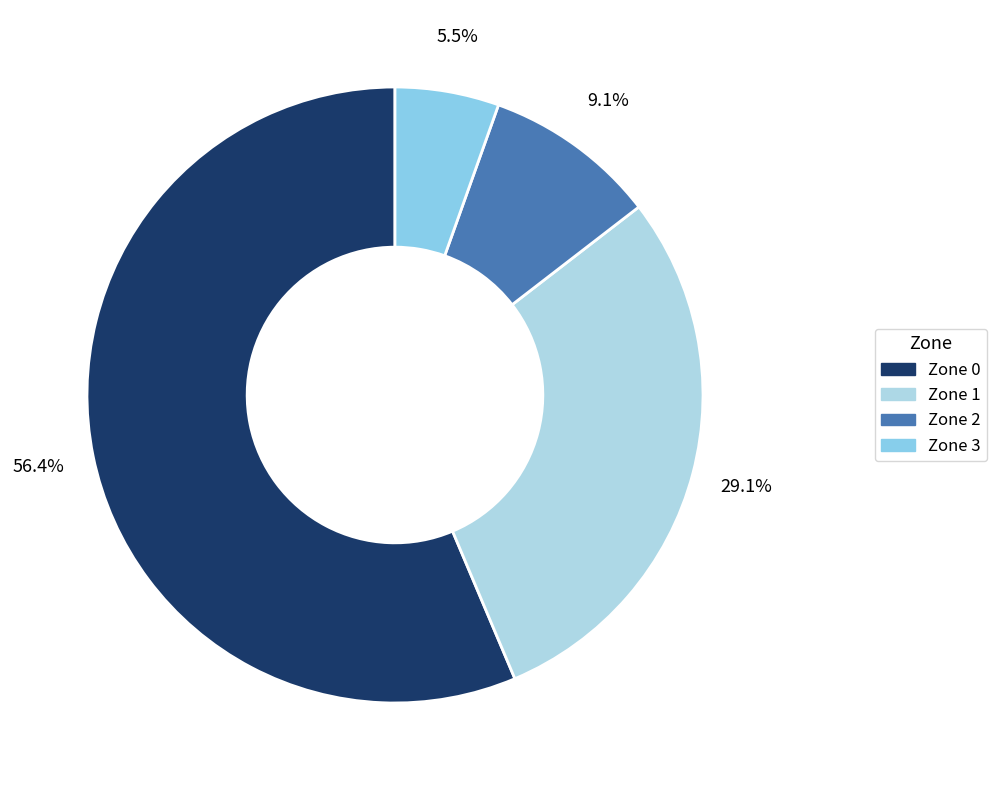

How many segments does this pie chart have?

4